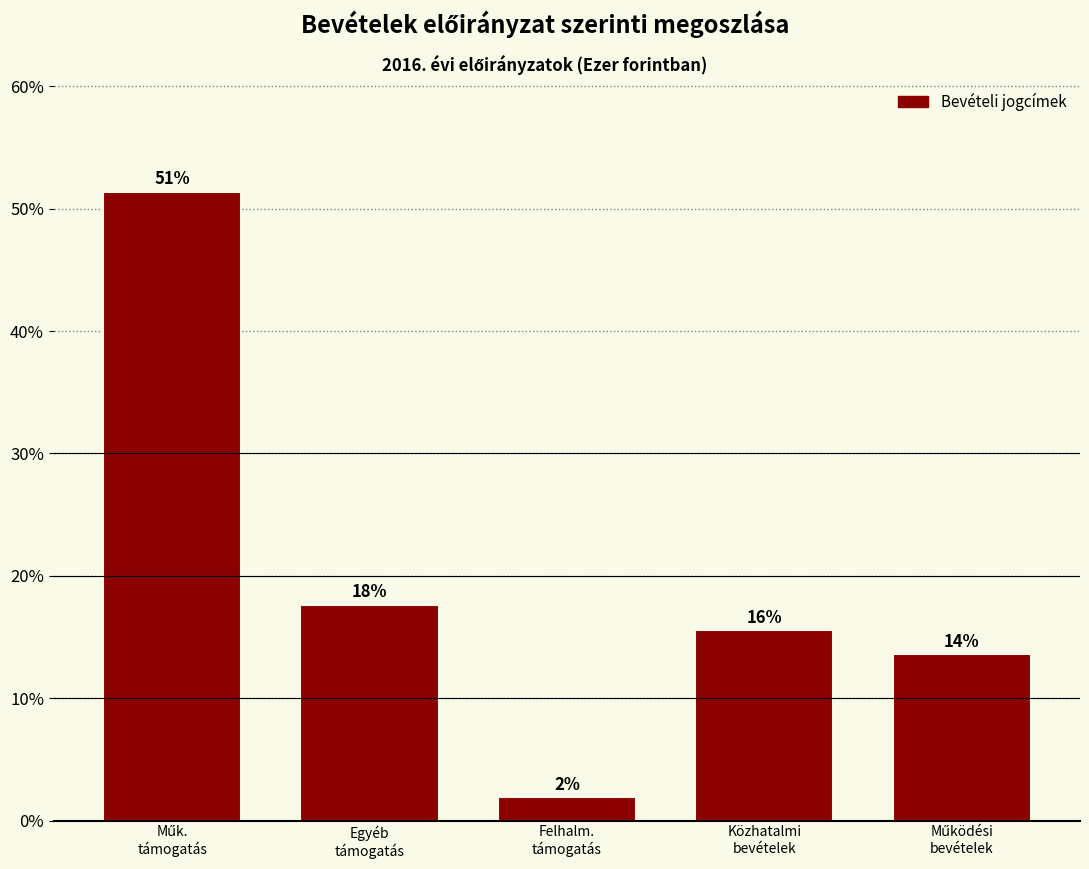

How many bars are there in total?

5